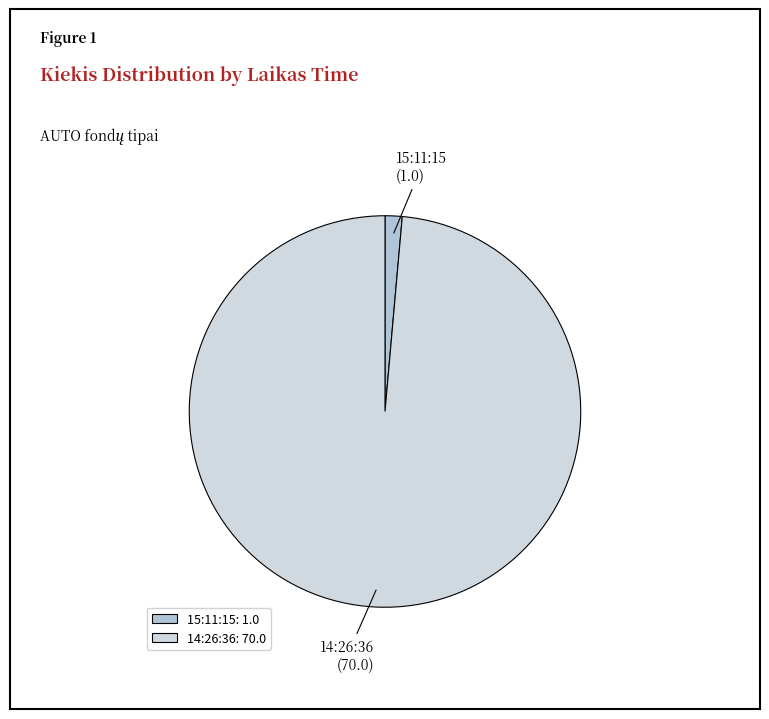

Rank the categories by value from lowest to highest.

15:11:15, 14:26:36